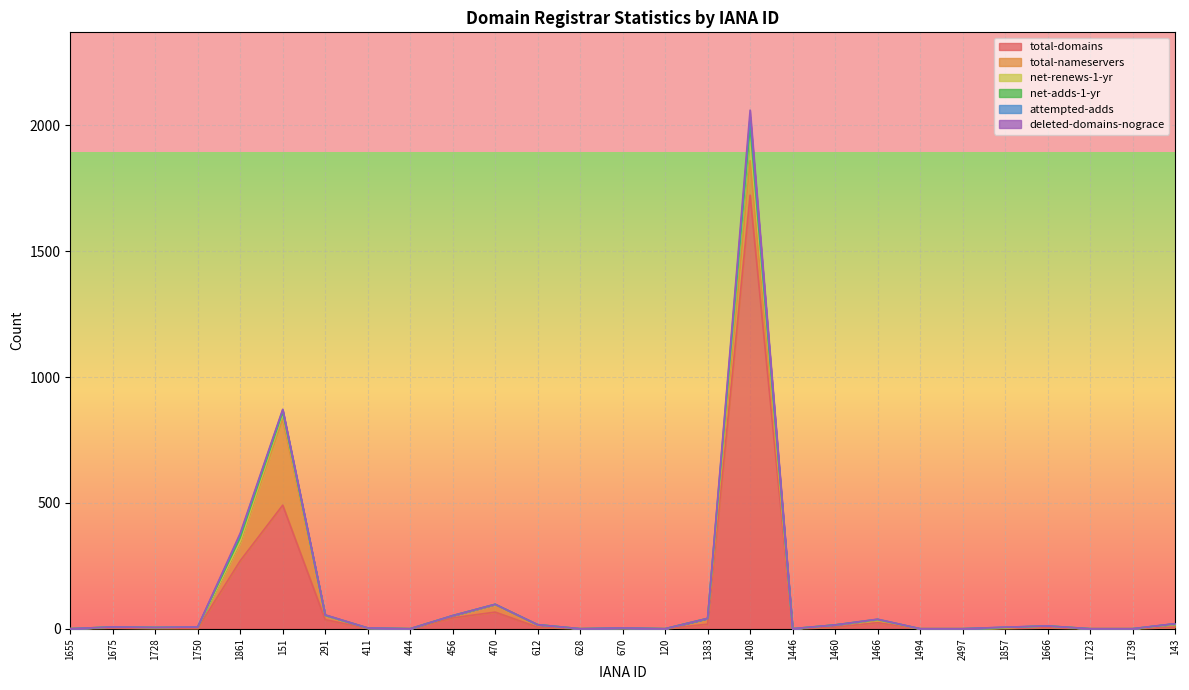

Which series changed the most between 411 and 470?

total-domains